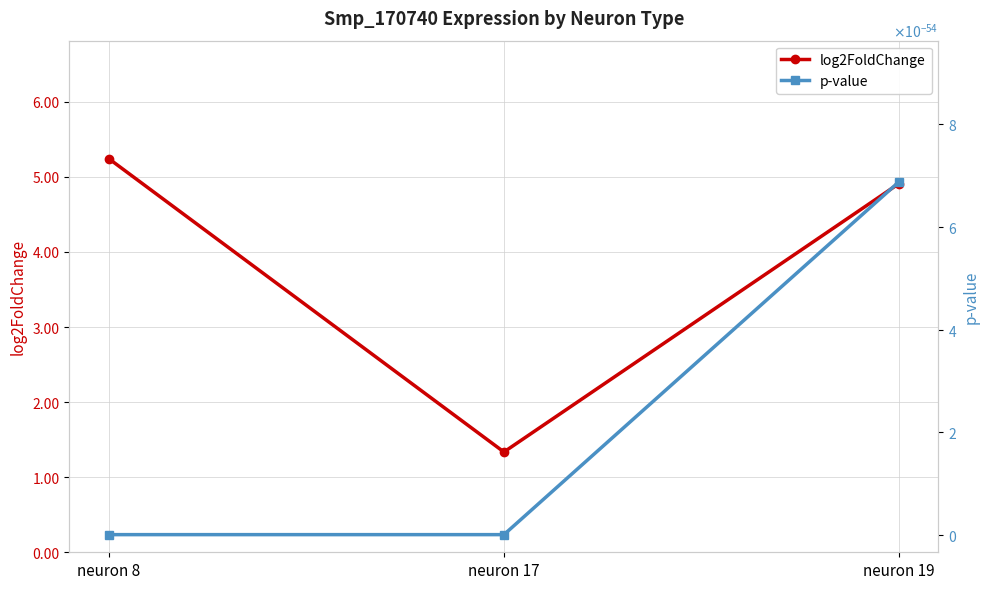

Reading left to right, list all the values displayed in this chart.

log2FoldChange: neuron 8=5.2	neuron 17=1.3	neuron 19=4.9
p-value: neuron 8=0.0	neuron 17=0.0	neuron 19=0.0